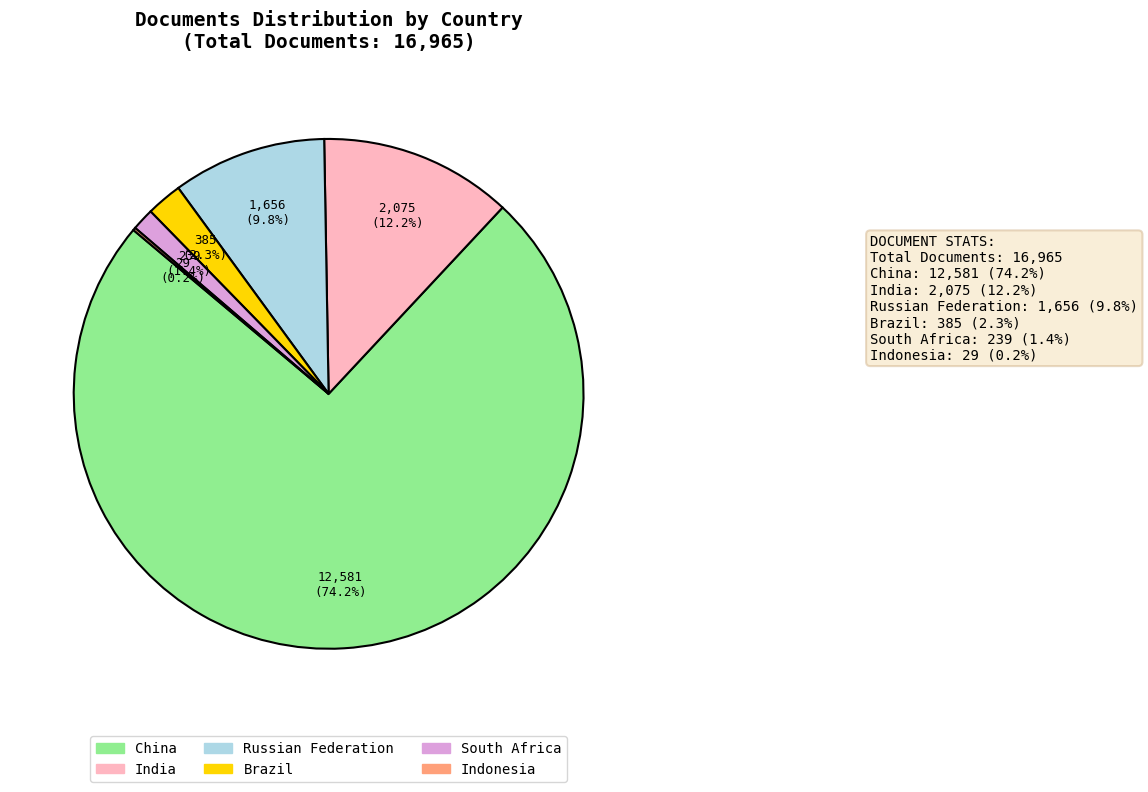

The South Africa slice represents 1% of the pie. True or false?

True